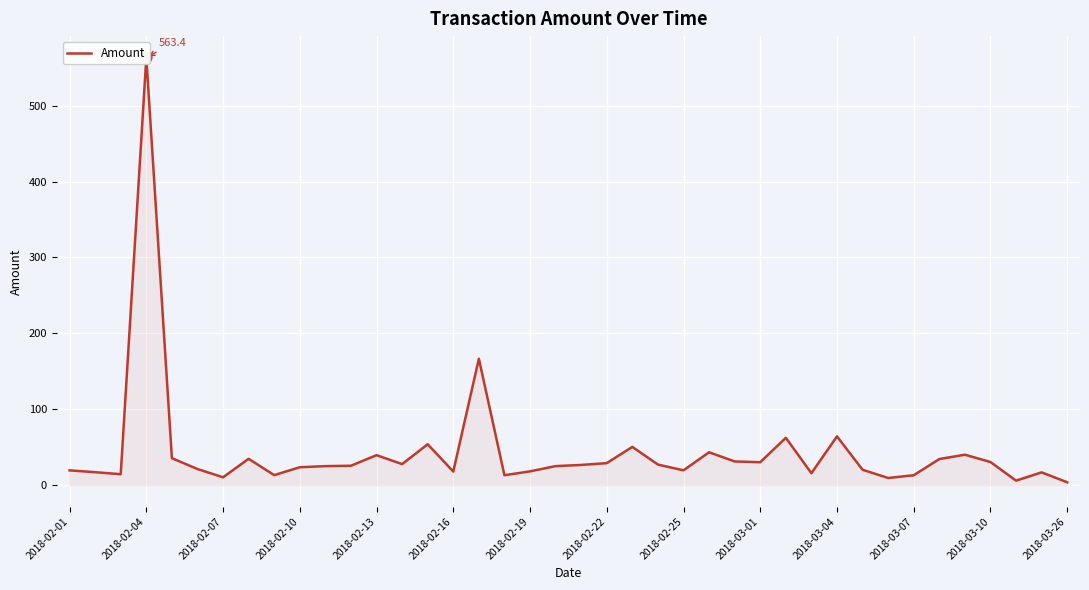

What is the change in value from 25 to 30?

+21.0